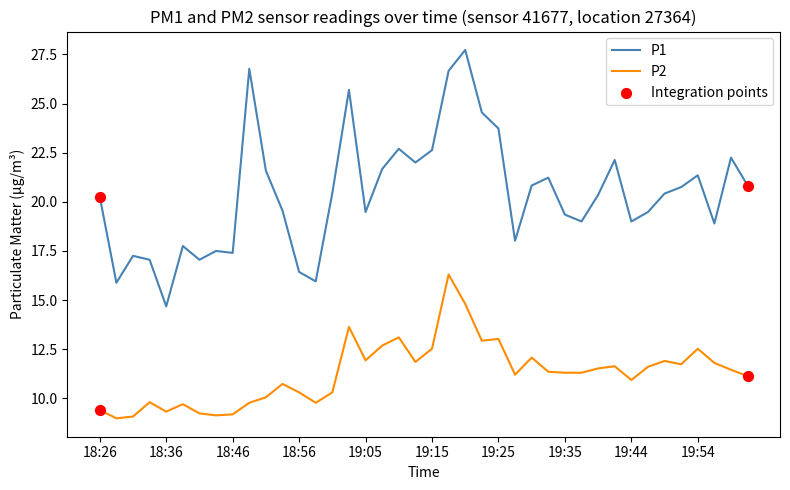

Which series has the largest range (max minus min)?

P1